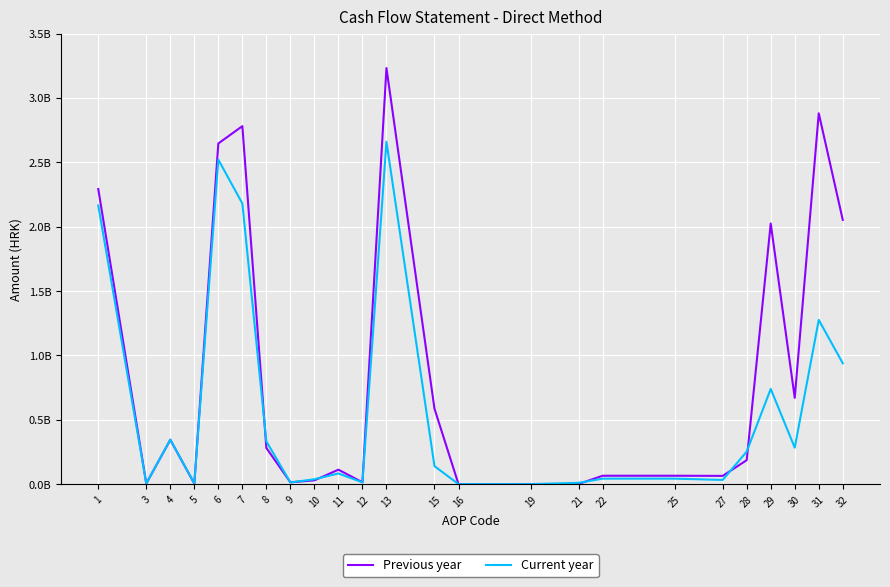

What is the value of the Previous year point at the 19th from the left?

64197925